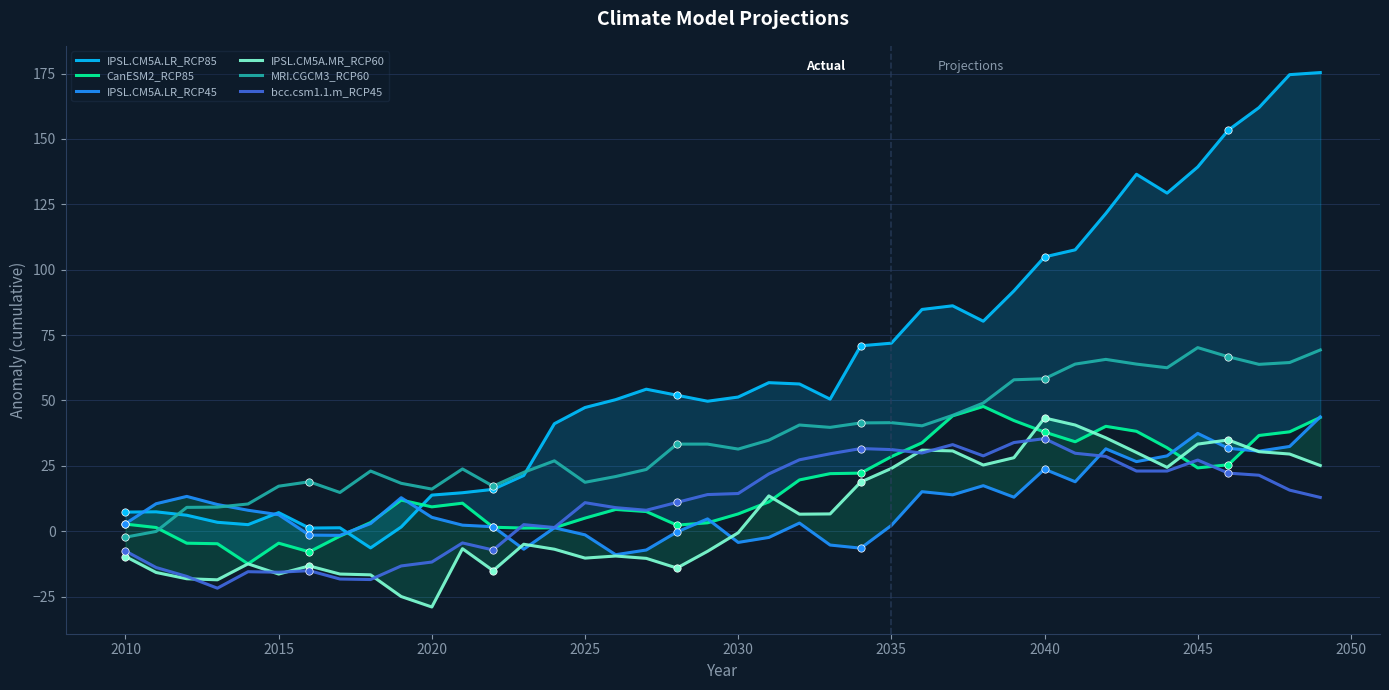

True or false: MRI.CGCM3_RCP60 and bcc.csm1.1.m_RCP45 intersect in this chart.

False